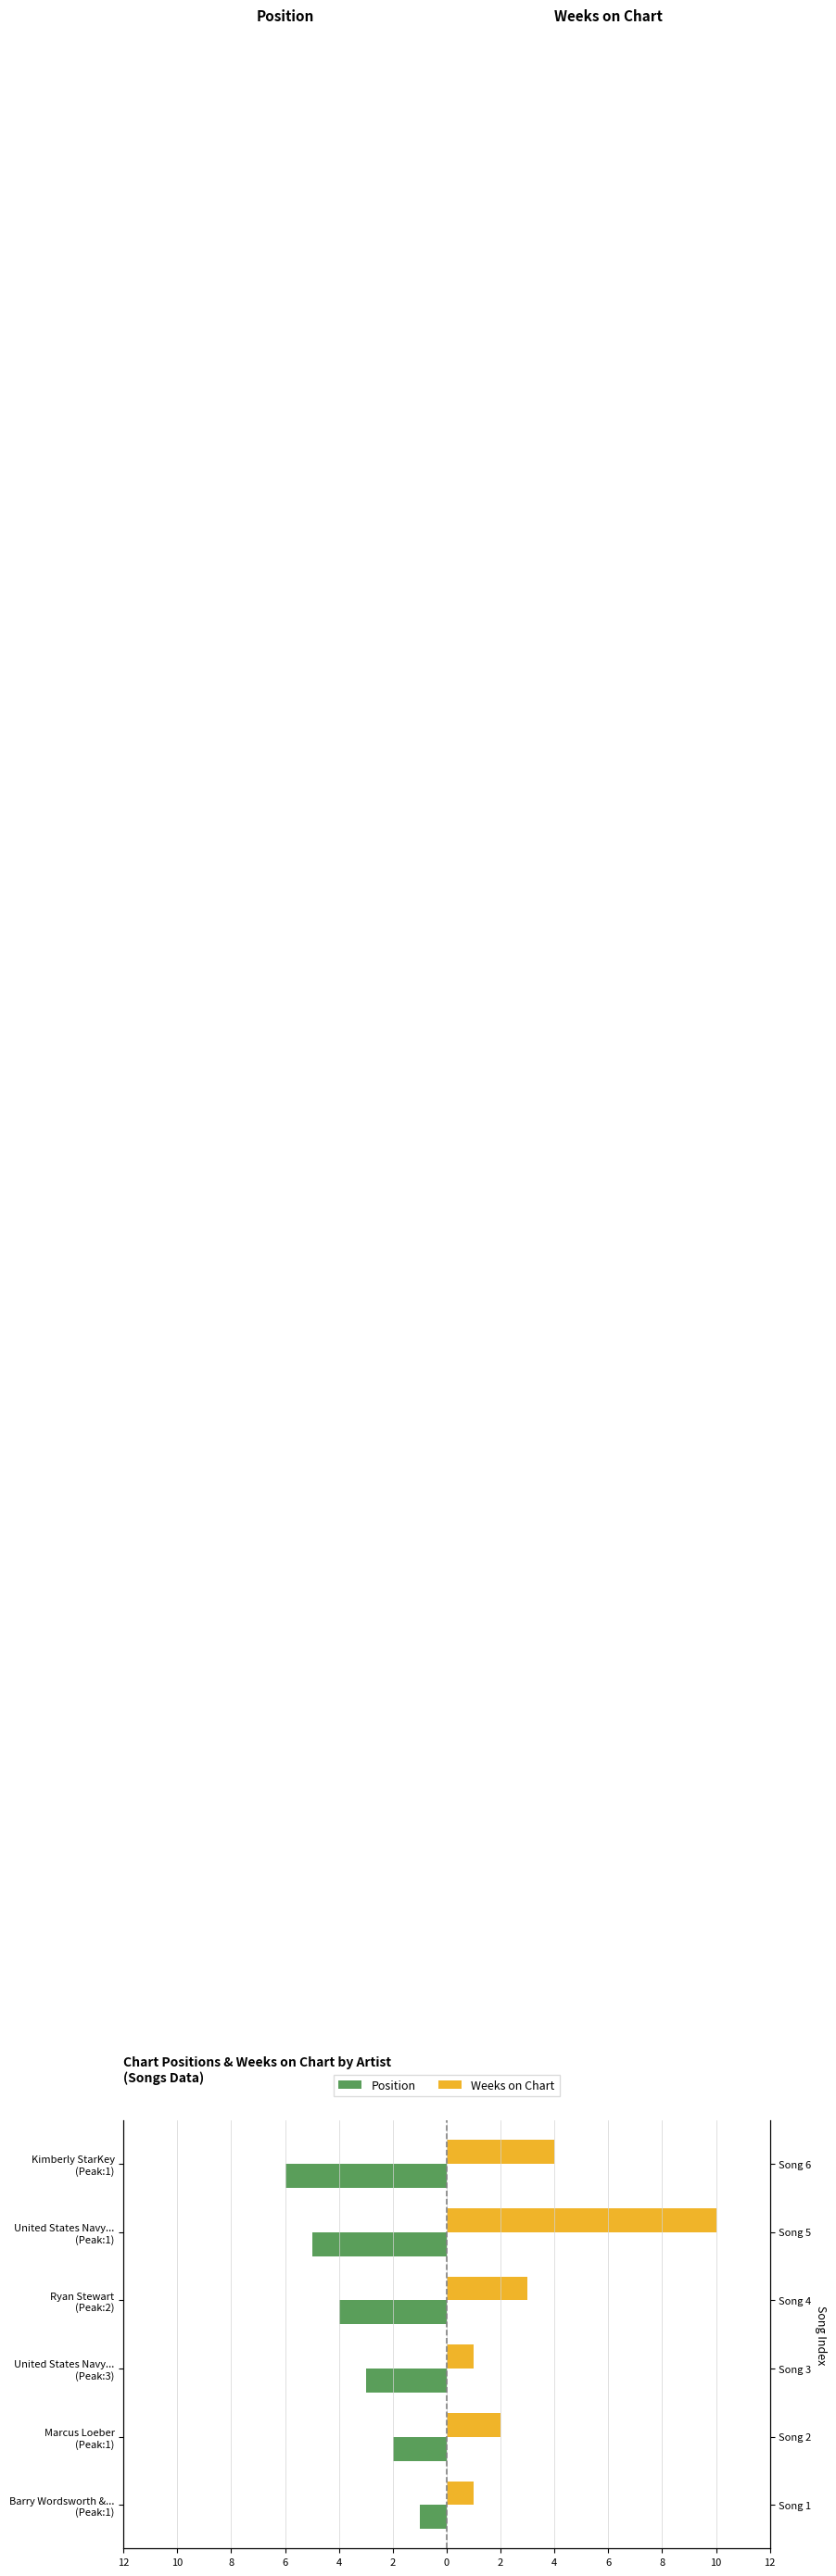

List the series in order of their peak value, lowest first.

Position, Weeks on Chart